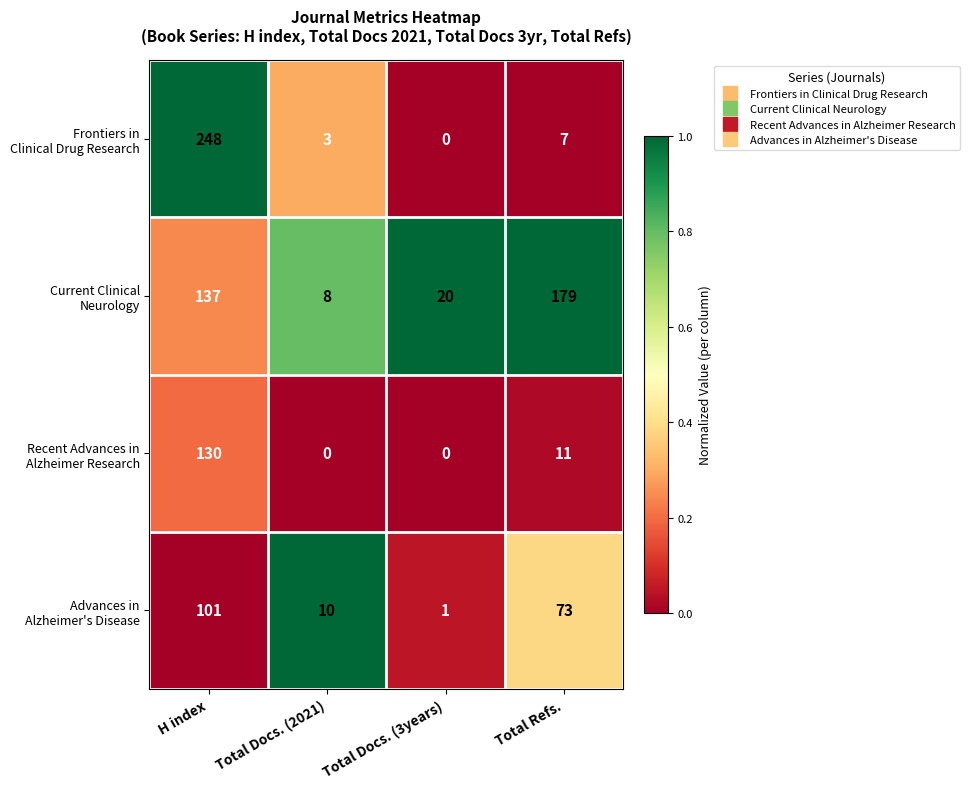

At which category does the chart reach its peak across all series?

H index